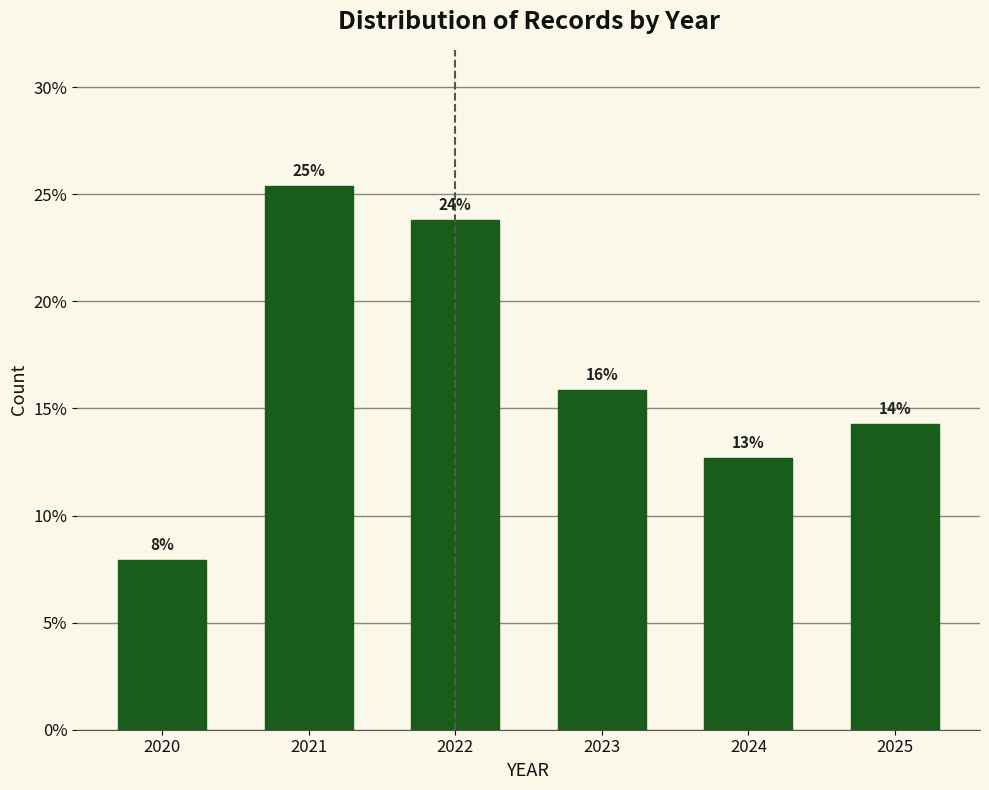

How many bars are there in total?

6